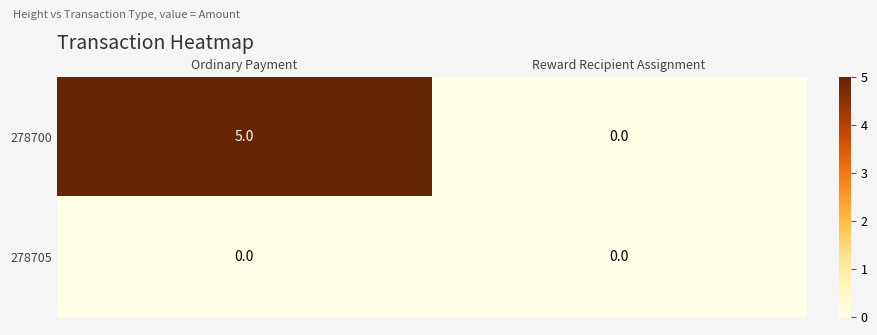

Reading right to left, list all the values displayed in this chart.

278700: 0	5
278705: 0	0